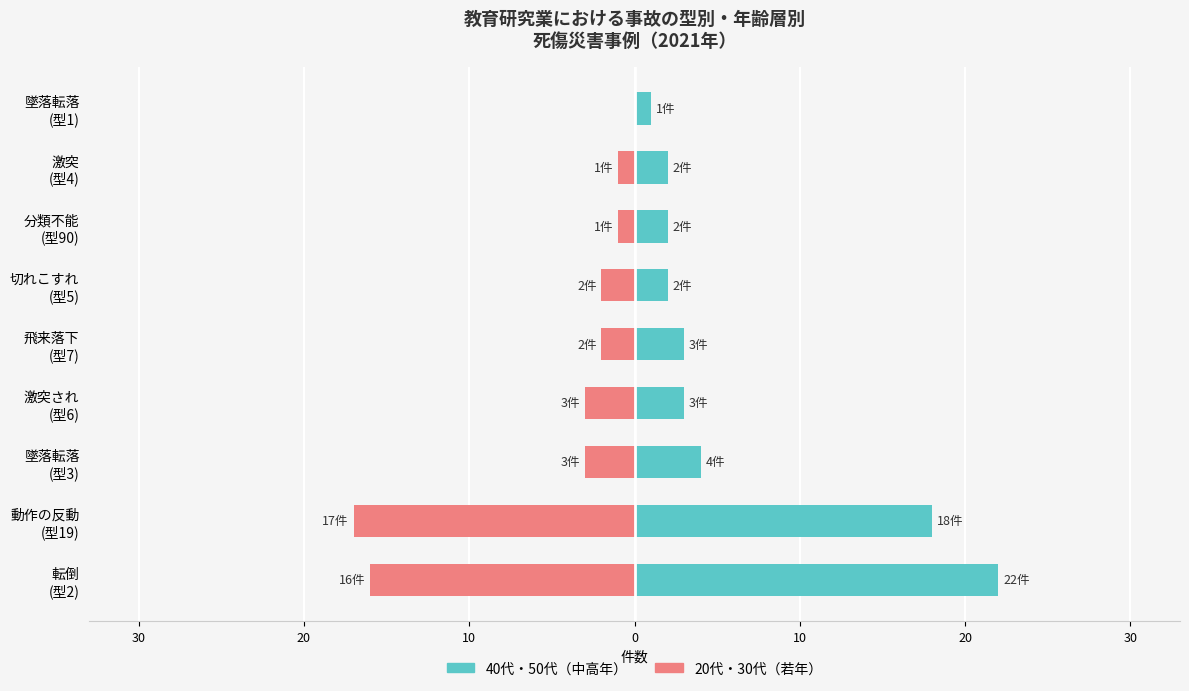

True or false: 40代・50代（中高年） has a value of 11 at 動作の反動 (型19).

False